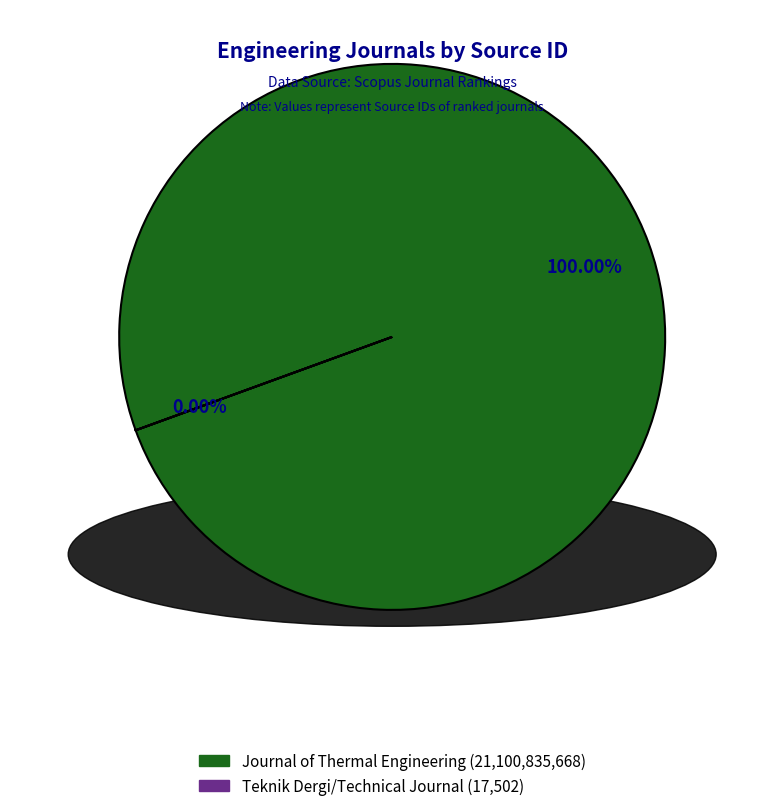

Count the number of slices in the pie.

2